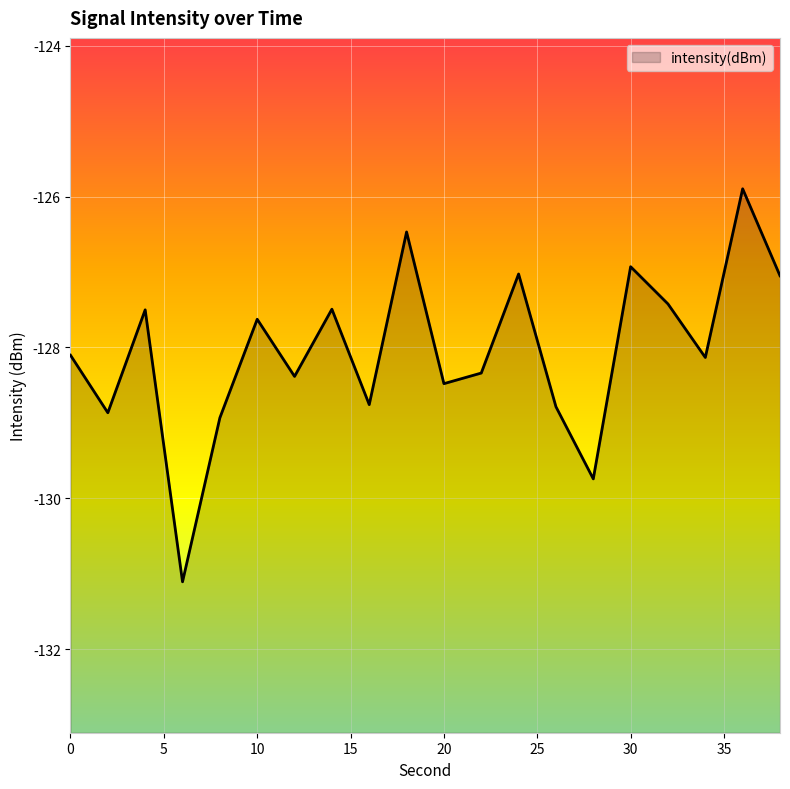

List the labels in order of value, largest first.

36, 18, 30, 24, 38, 32, 14, 4, 10, 0, 34, 22, 12, 20, 16, 26, 2, 8, 28, 6